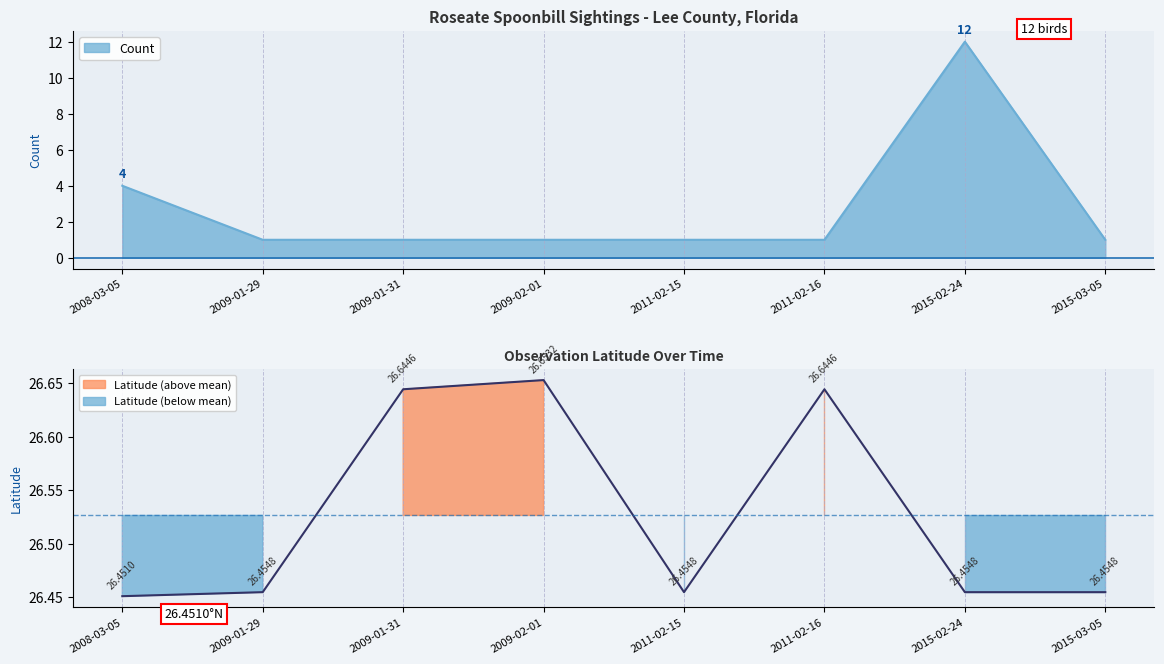

What is the label of the 4th point from the right?

2011-02-15